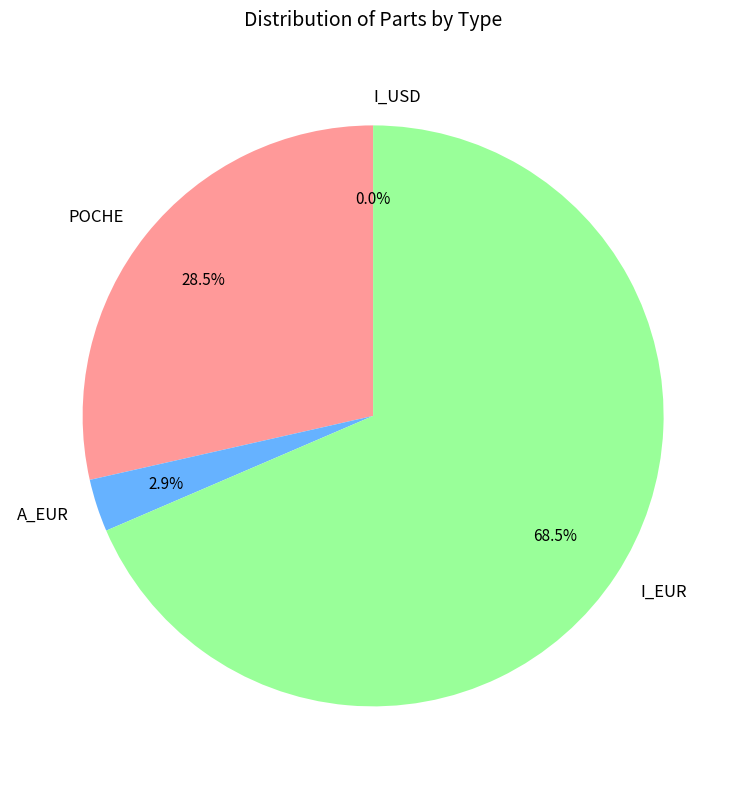

Which category has the biggest portion of the pie?

I_EUR